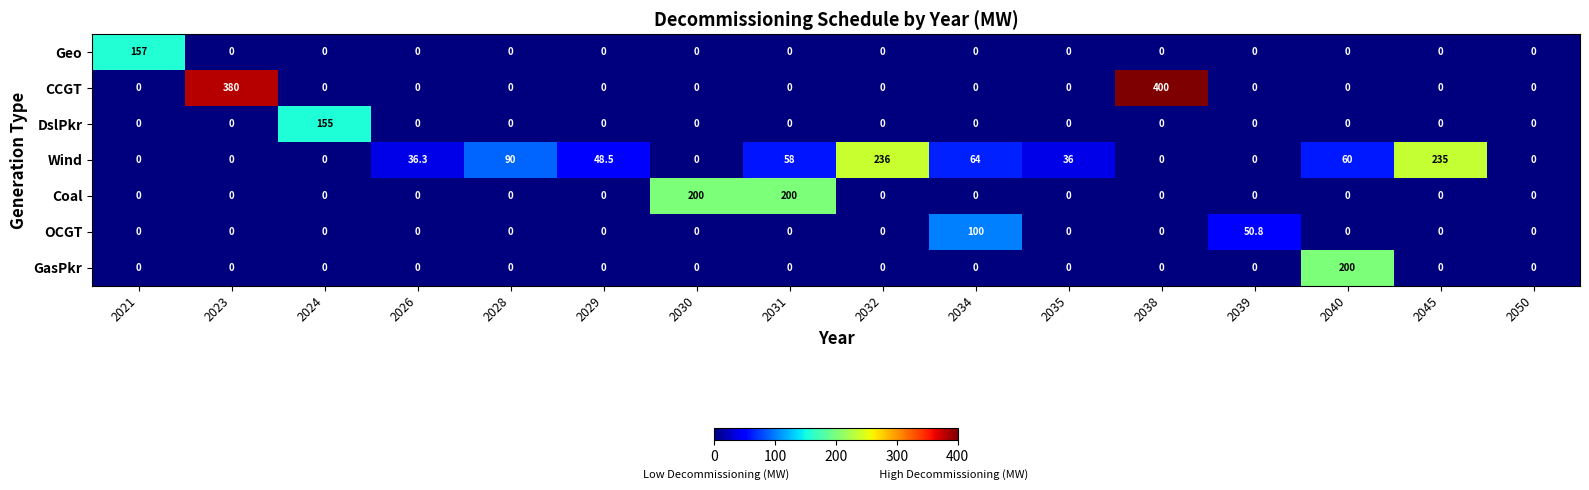

What is the highest value of the CCGT series?

400.0